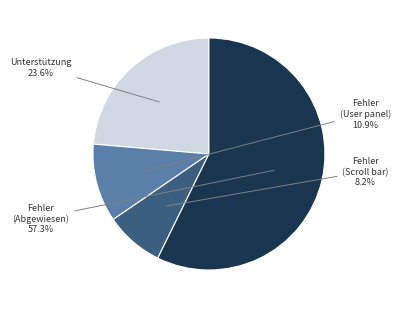

Is there a majority slice in this chart?

Yes